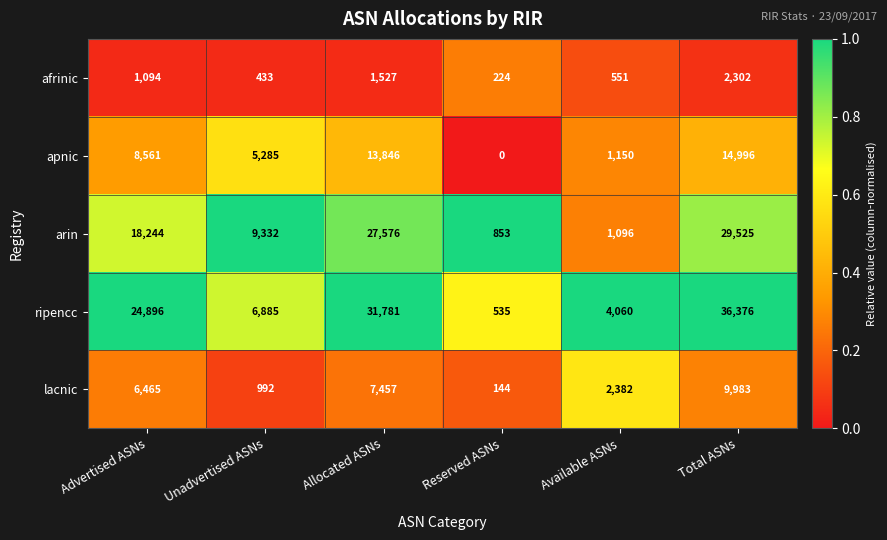

Between Allocated ASNs and Total ASNs, which series saw the biggest shift?

ripencc